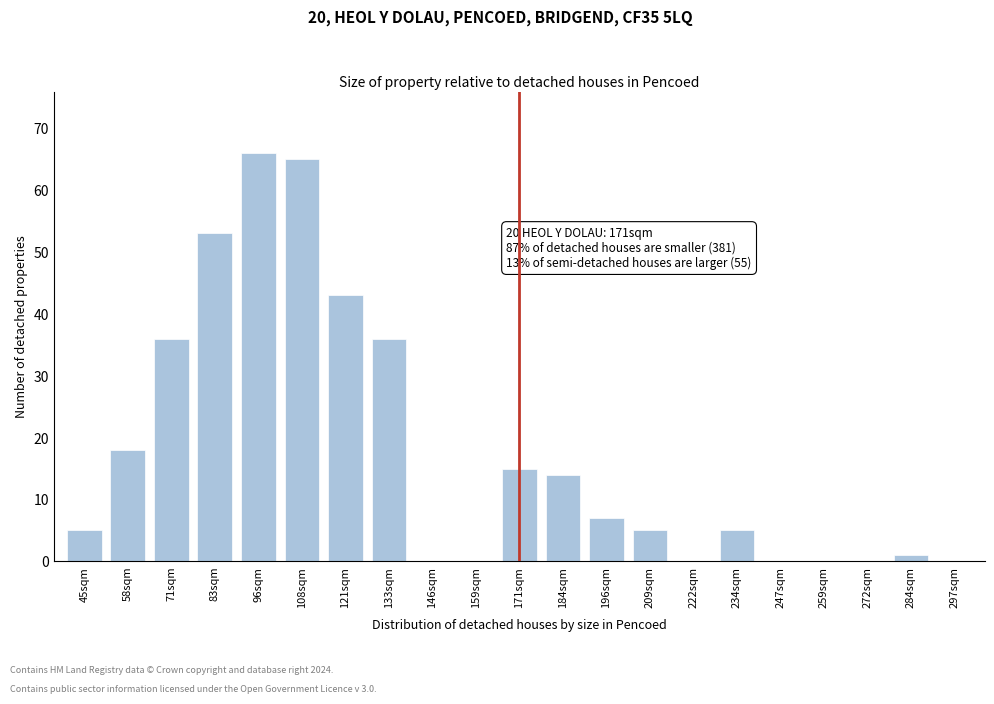

Reading right to left, transcribe all the data shown in this chart.

297sqm=0	284sqm=1	272sqm=0	259sqm=0	247sqm=0	234sqm=5	222sqm=0	209sqm=5	196sqm=7	184sqm=14	171sqm=15	159sqm=0	146sqm=0	133sqm=36	121sqm=43	108sqm=65	96sqm=66	83sqm=53	71sqm=36	58sqm=18	45sqm=5